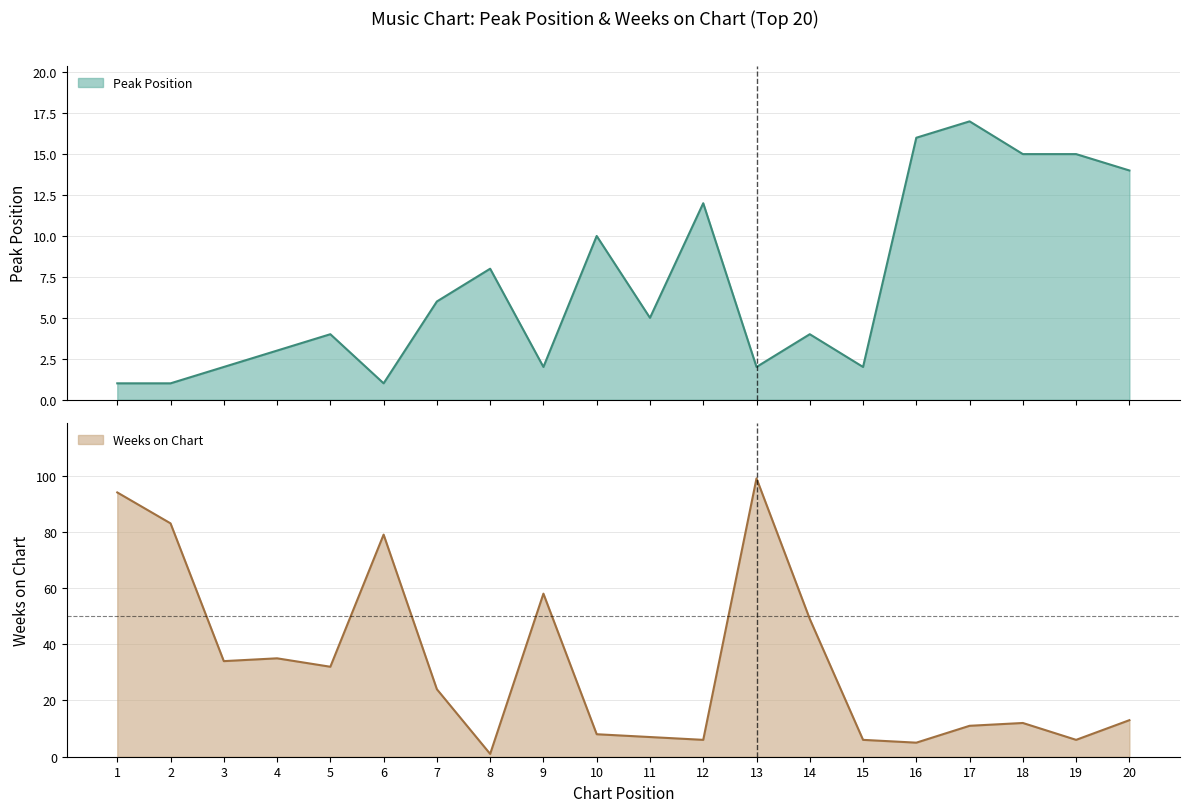

The value of Weeks on Chart at 16 is 3. True or false?

False